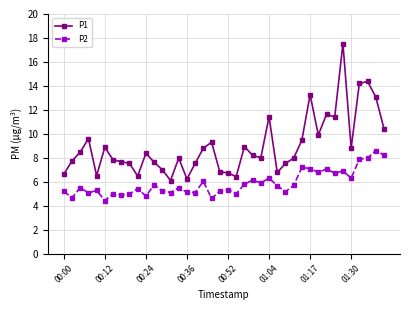

Does the chart display data point markers on the line(s)?

Yes